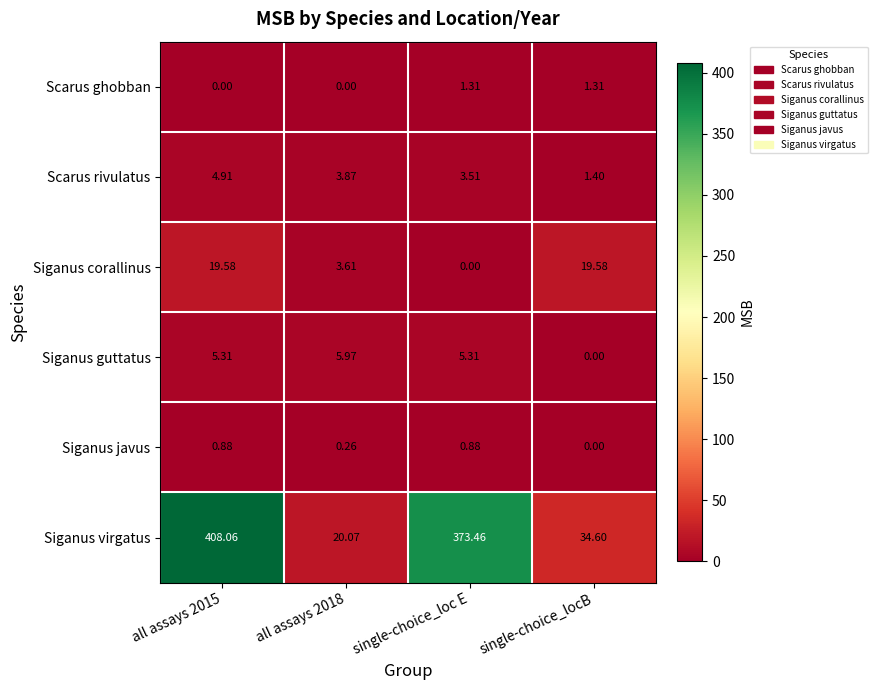

List the series in order of their peak value, highest first.

Siganus virgatus, Siganus corallinus, Siganus guttatus, Scarus rivulatus, Scarus ghobban, Siganus javus